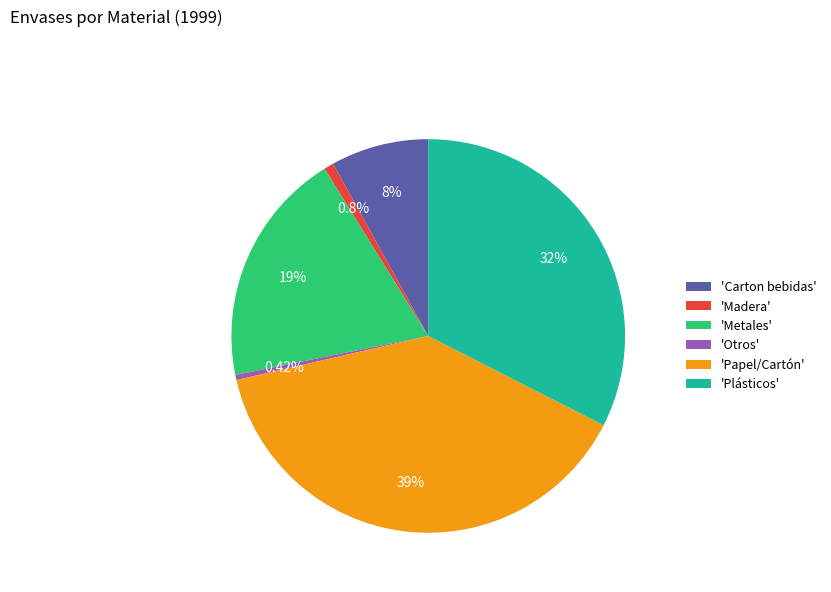

Count the number of slices in the pie.

6